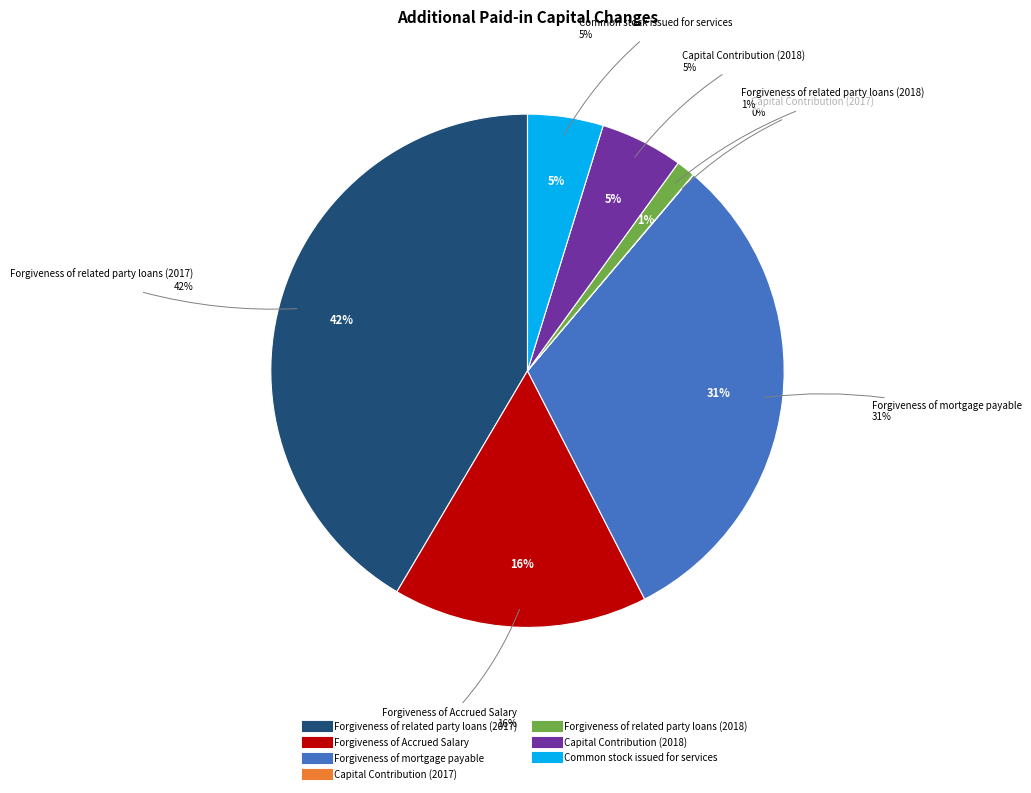

To the nearest percent, what is the combined percentage of Capital Contribution (2017) and Common stock issued for services?

5%